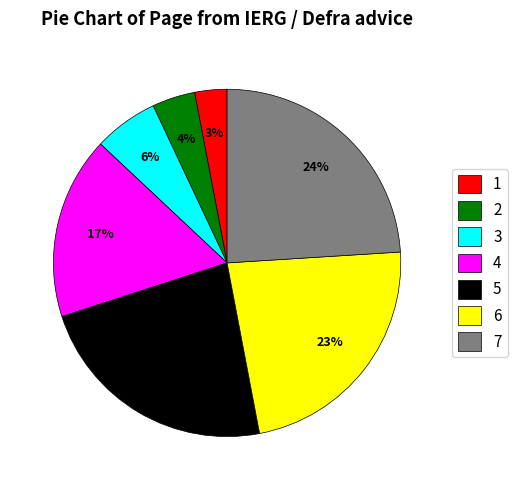

Is there a majority slice in this chart?

No